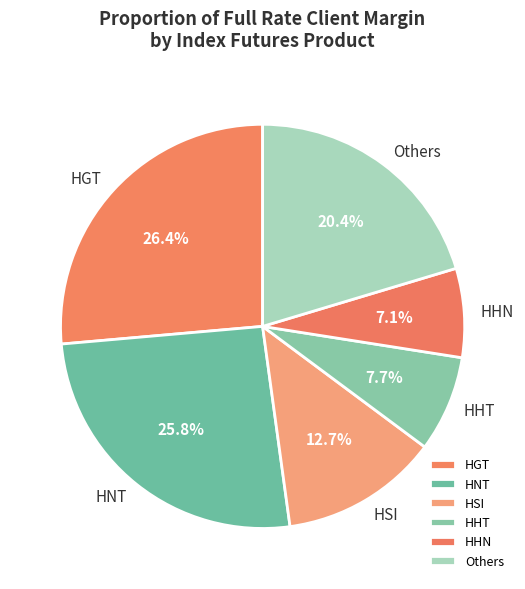

Which category has the biggest portion of the pie?

HGT